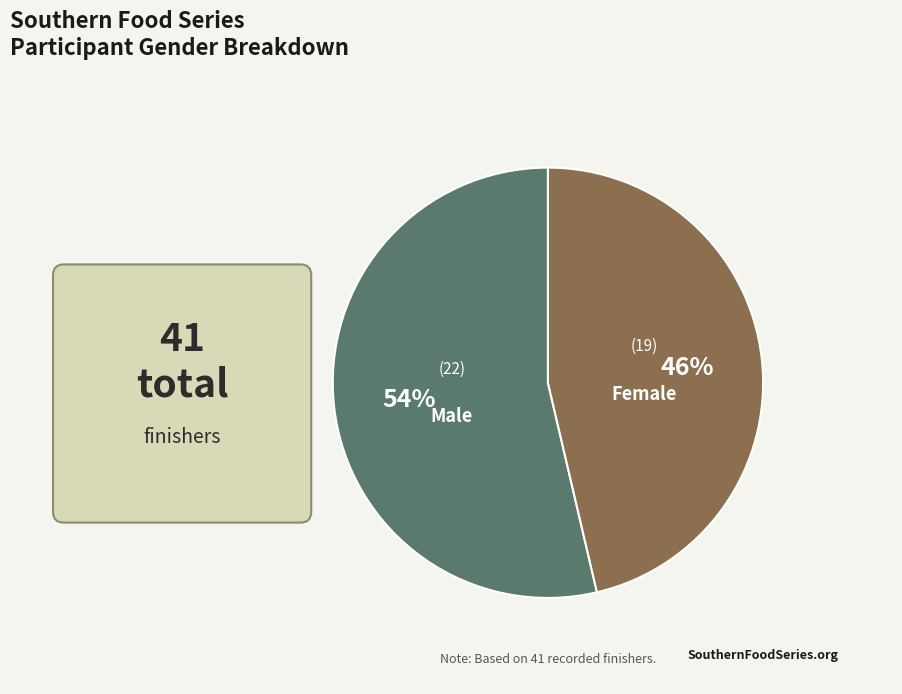

What is the ratio of the value at Male to the value at Female?

1.2